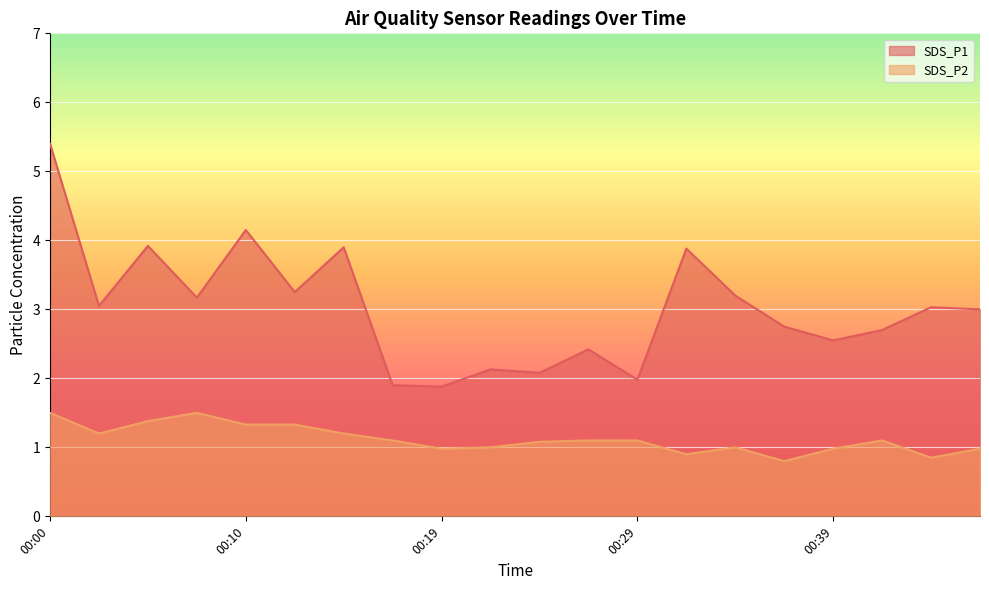

What is the spread (max minus min) of values at 00:29?

0.9